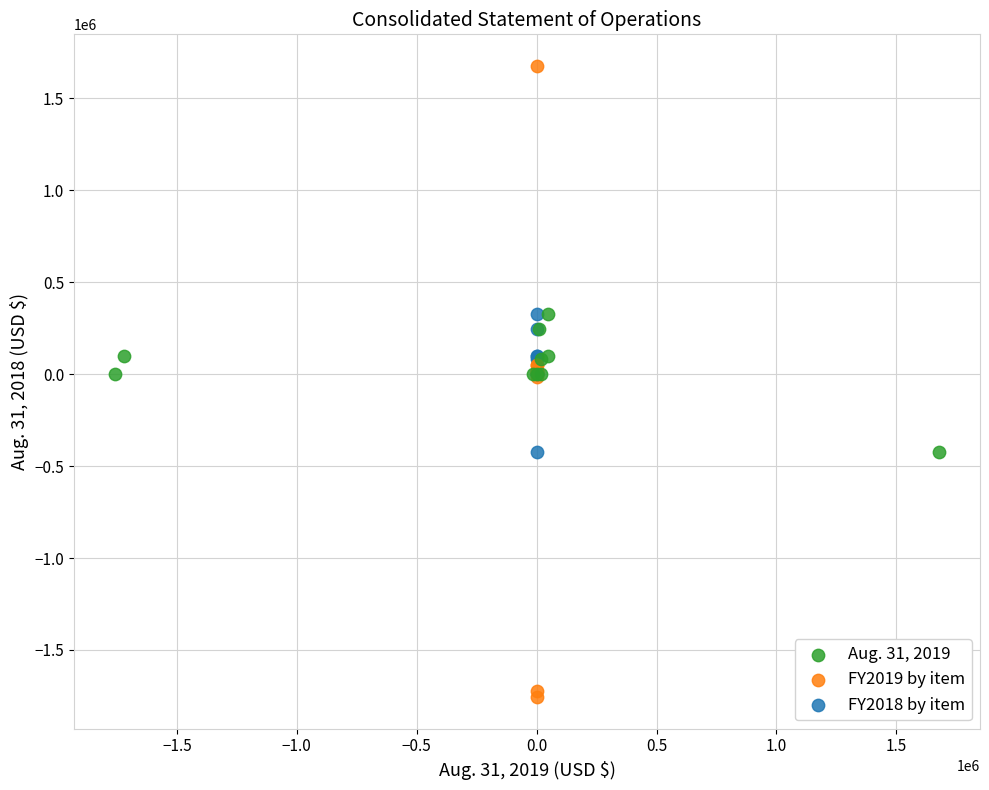

Which series has the largest Y range (max minus min)?

FY2019 by item